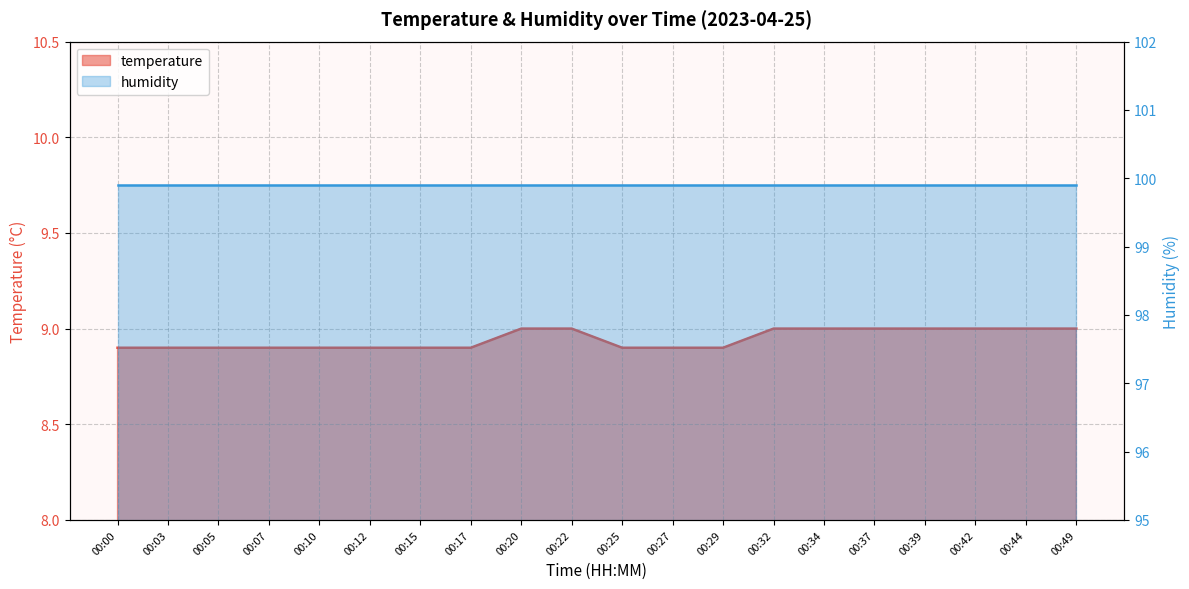

At which label is the value closest to 8?

00:00